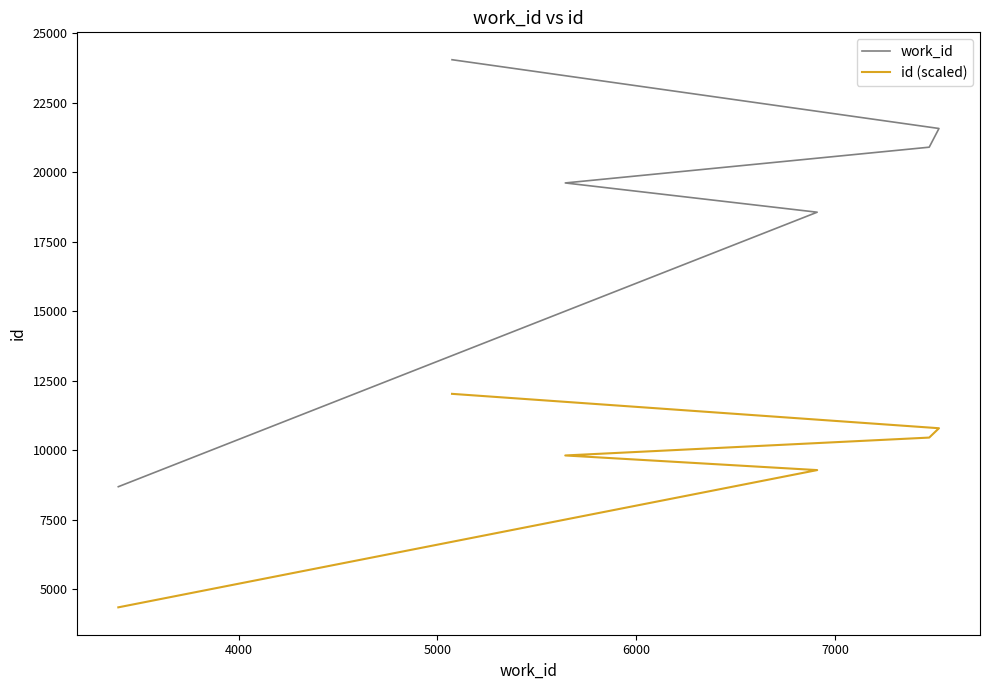

At how many categories does at least one series exceed 21274?

2